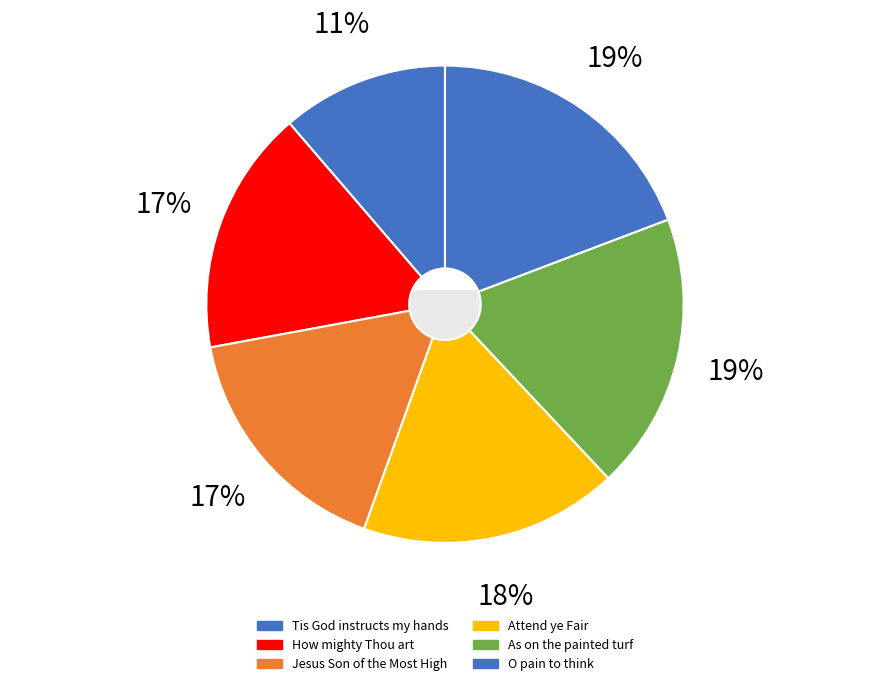

Is it true that As on the painted turf is 19% of the pie?

True